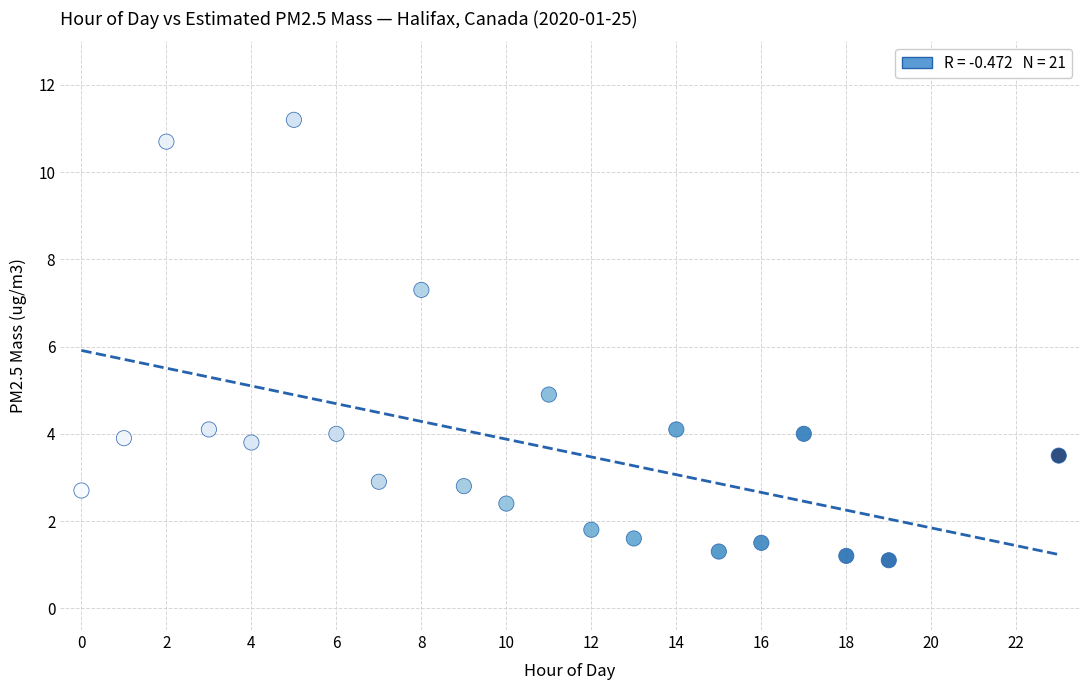

What is the range of X values (max minus min)?

23.0